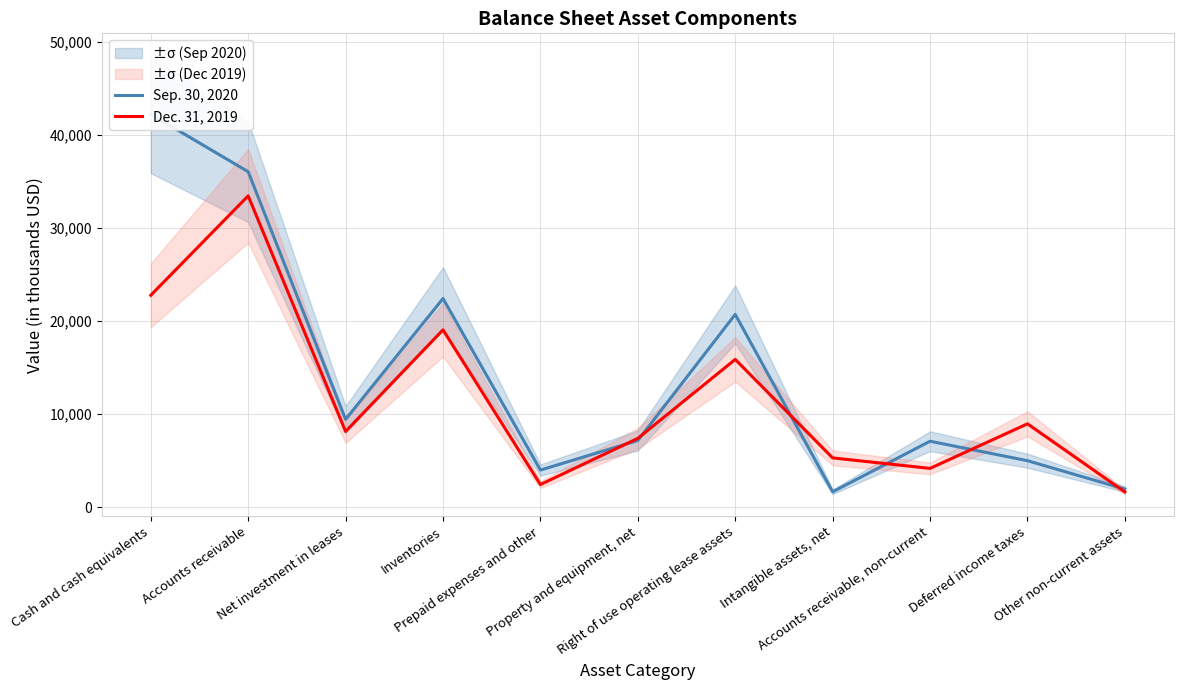

Where is the first local maximum for Dec. 31, 2019?

Accounts receivable